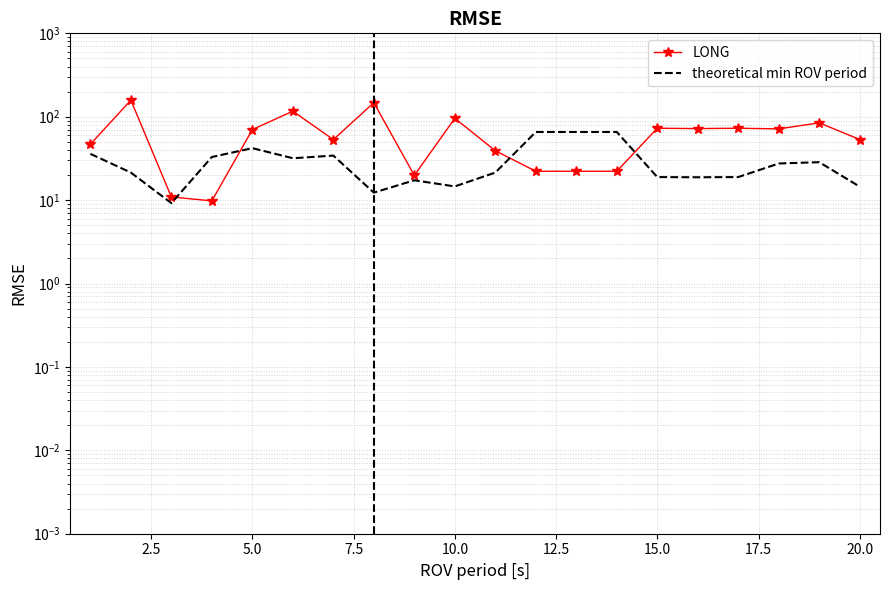

Reading right to left, list all the values displayed in this chart.

LONG: 53.3	84.5	71.5	72.8	72.1	72.8	22.2	22.2	22.2	39.1	95.8	19.8	147.3	53.2	116.6	70.1	9.8	10.9	158.0	46.8
theoretical min ROV period: 14.5	28.5	27.5	18.9	18.8	18.9	65.6	65.6	65.6	21.4	14.6	17.3	12.3	34.2	31.8	42.0	32.9	9.2	21.4	35.9